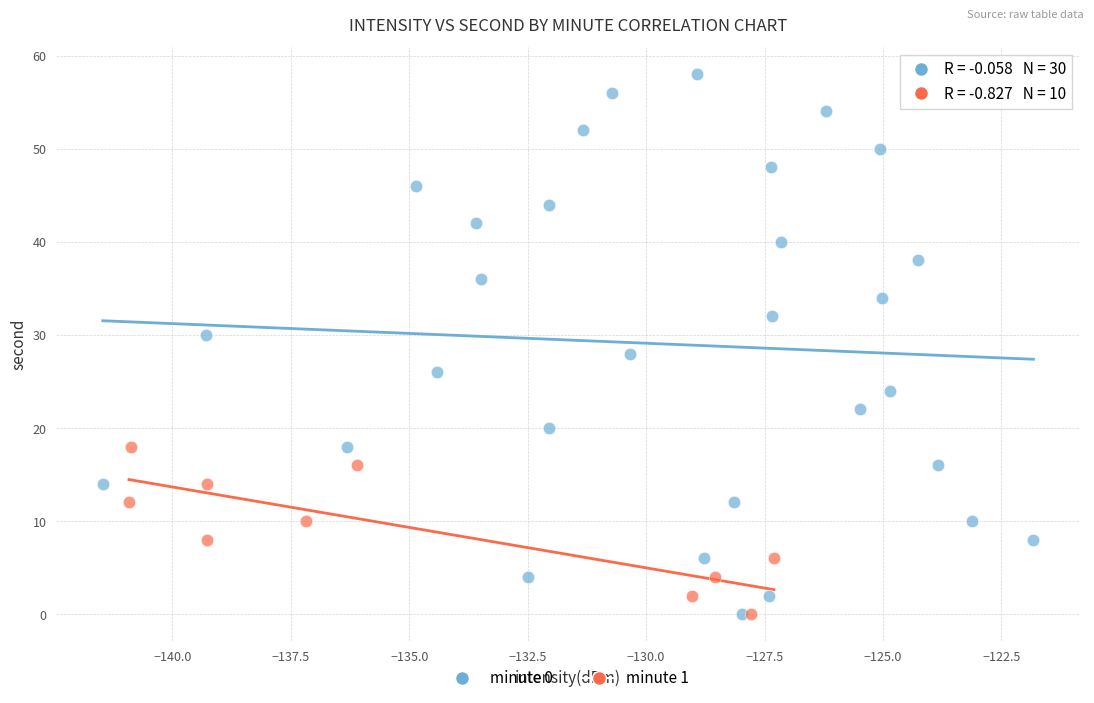

Which series reaches the maximum Y coordinate?

minute 0